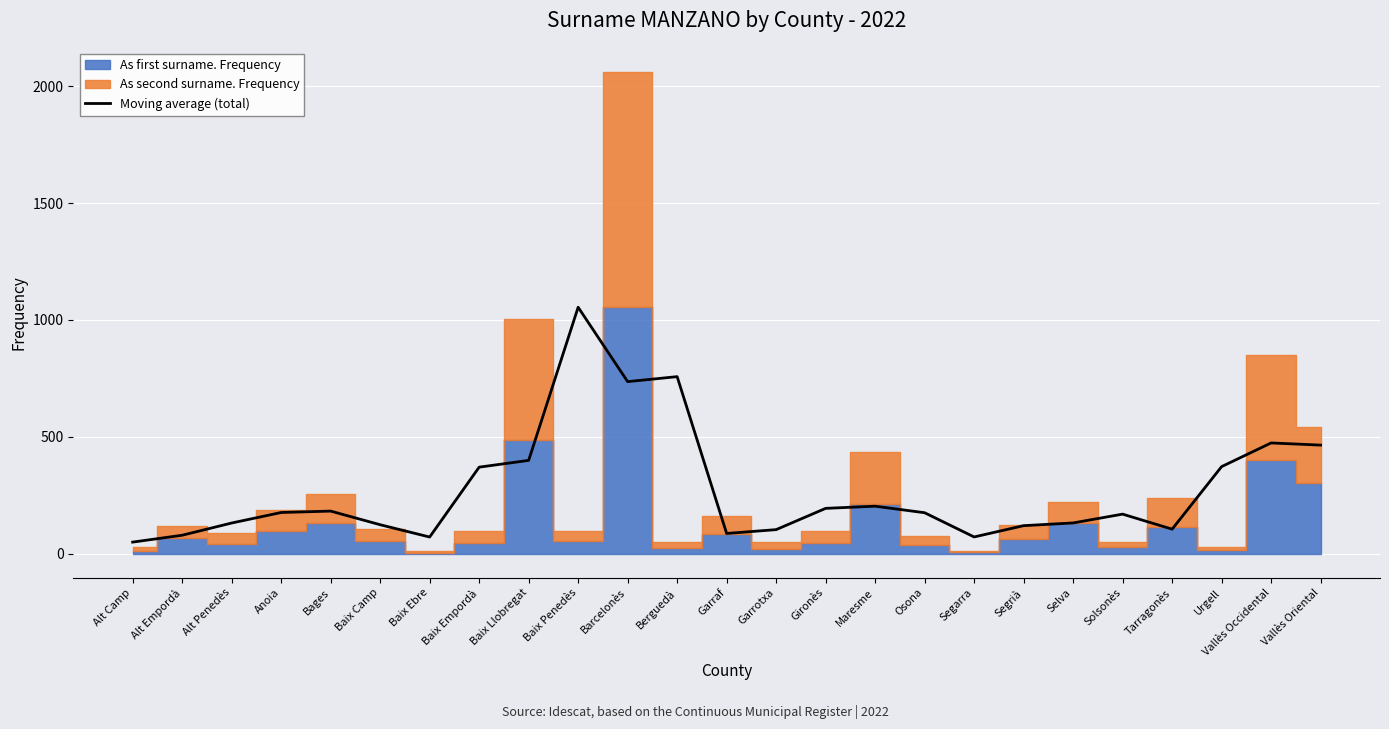

Between Tarragonès and Osona, which is larger?

Osona